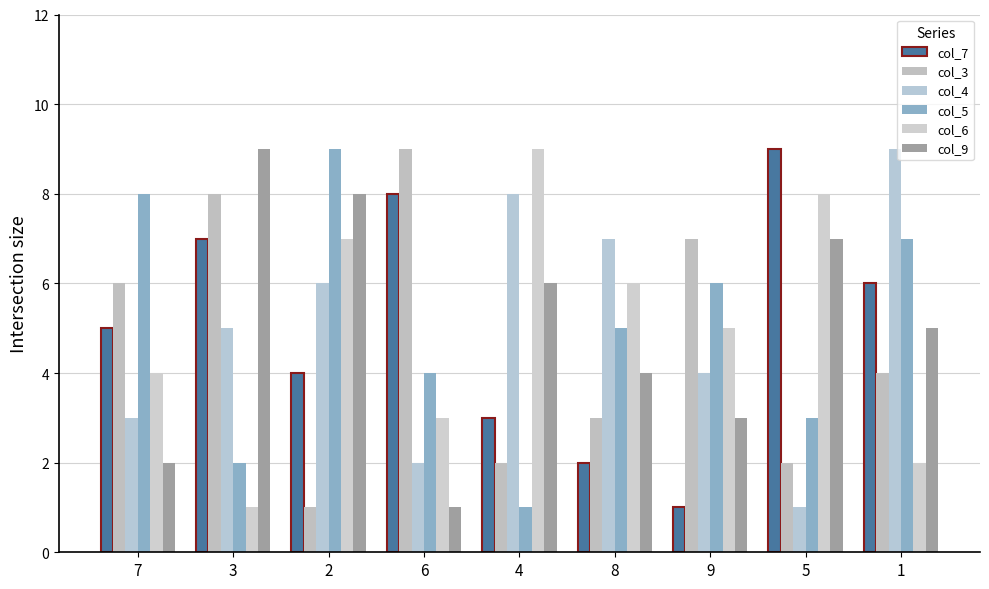

What is the value of the col_7 bar at the 9th from the left?

6